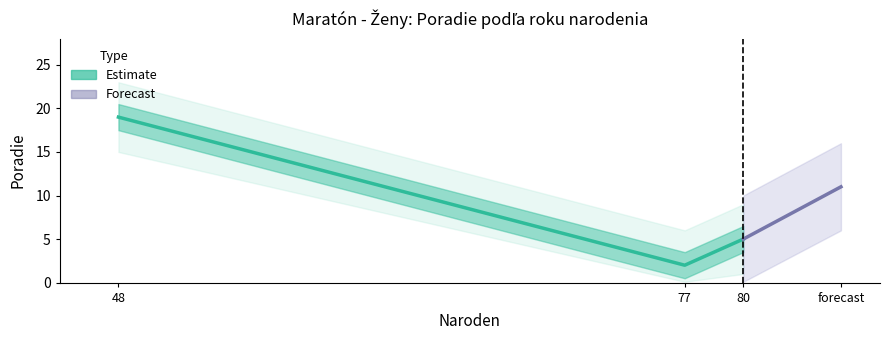

Is it true that the value at 77 is 2?

True